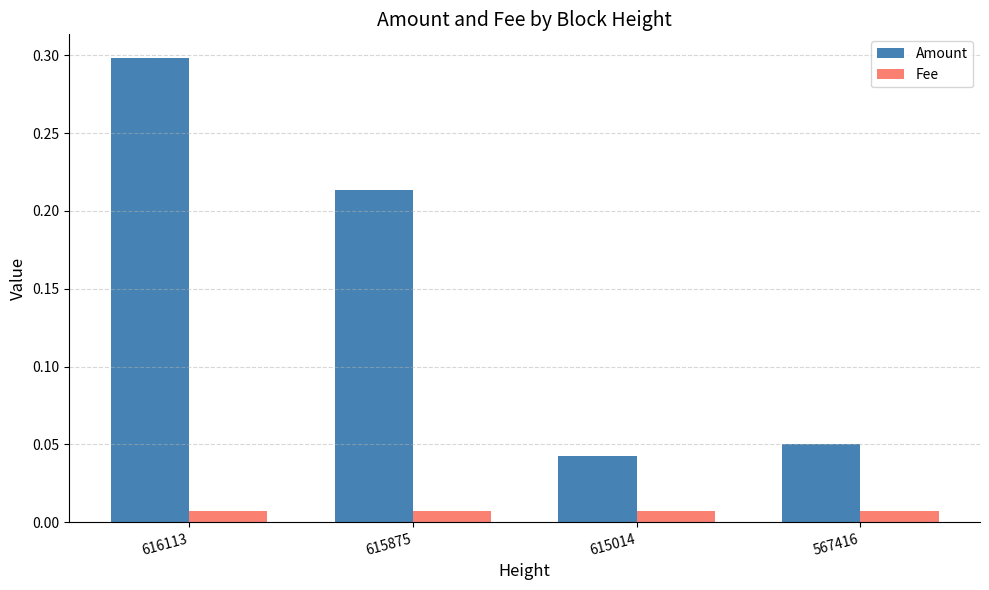

What is the greatest value displayed?

0.3